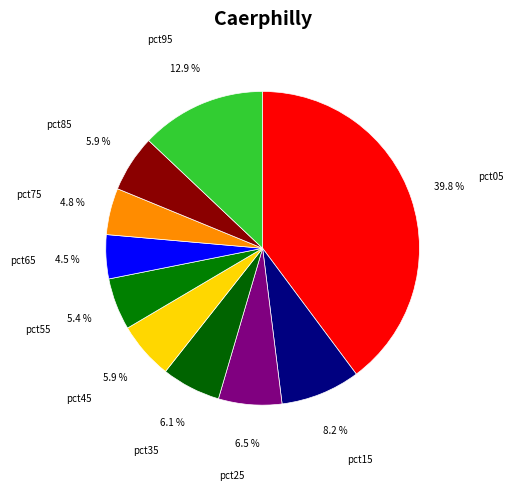

Is it true that pct75 is 17% of the pie?

False